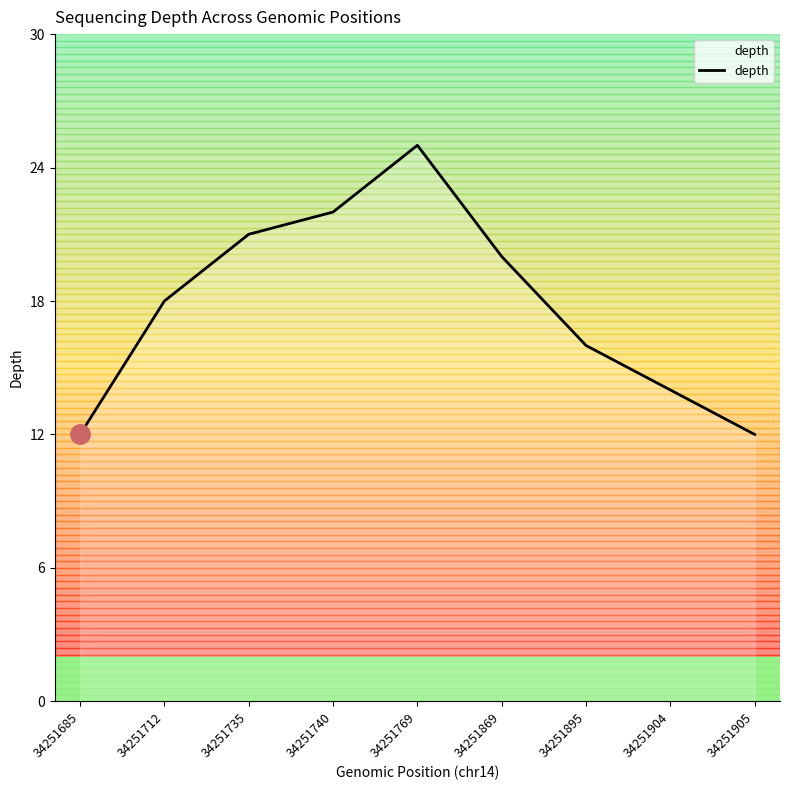

What is the change in value from 34251769 to 34251895?

-9